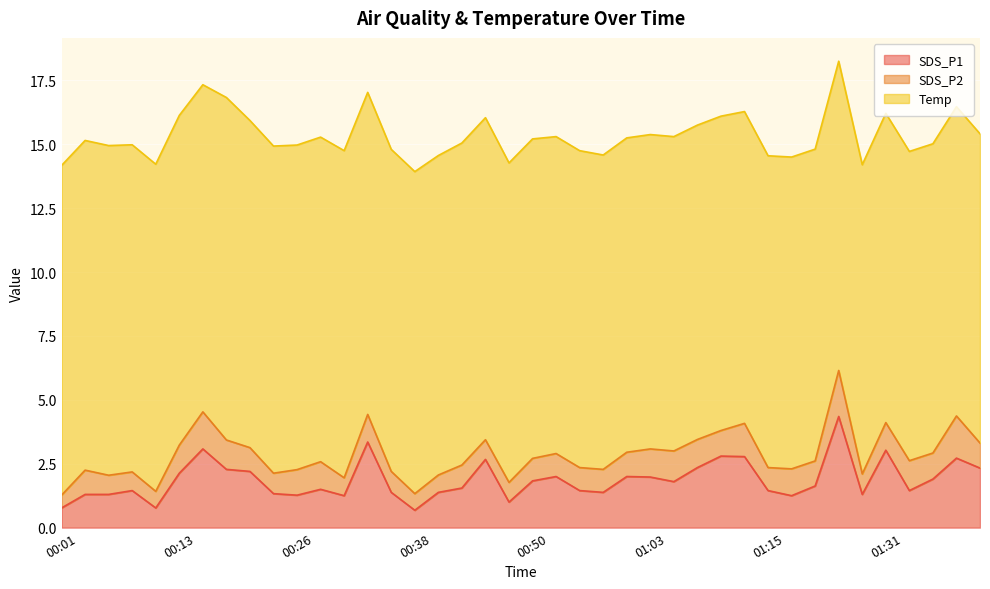

What is the sum of all SDS_P2 values?

39.1